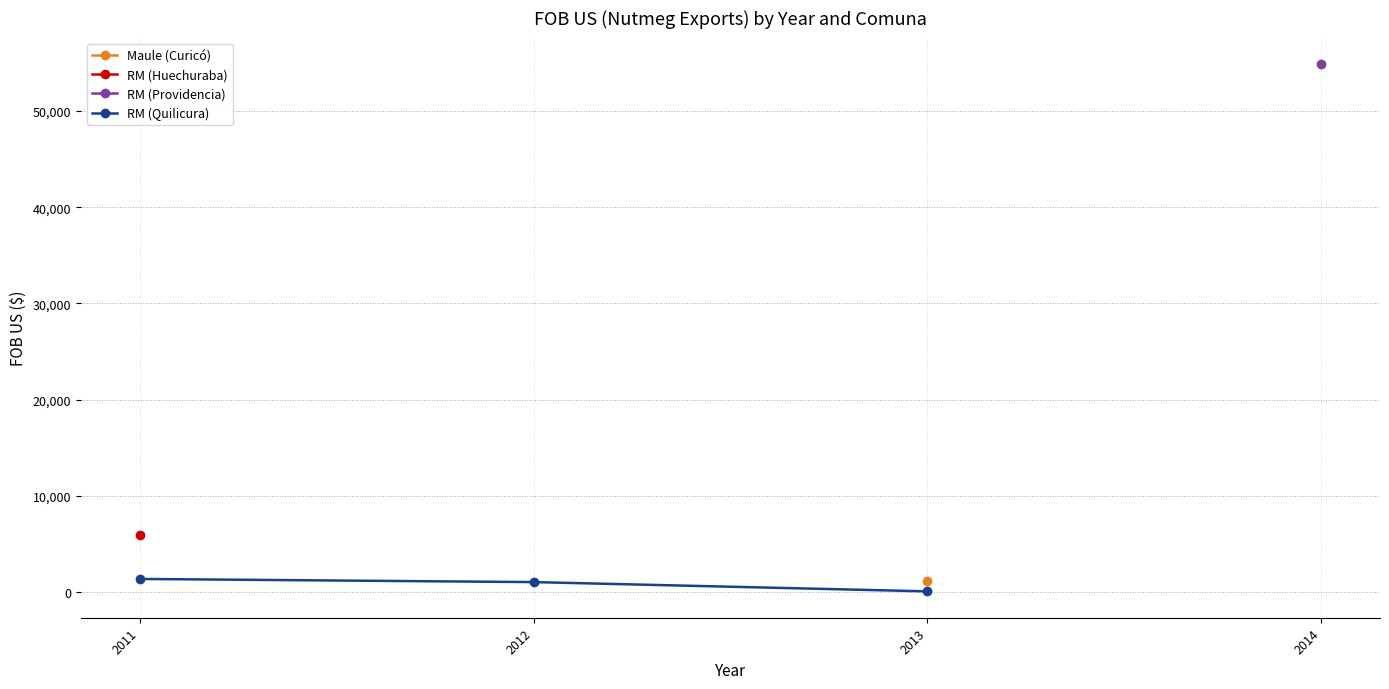

Reading left to right, what are all the values shown in this chart?

2011=1373.8	2012=1047.2	2013=84.1